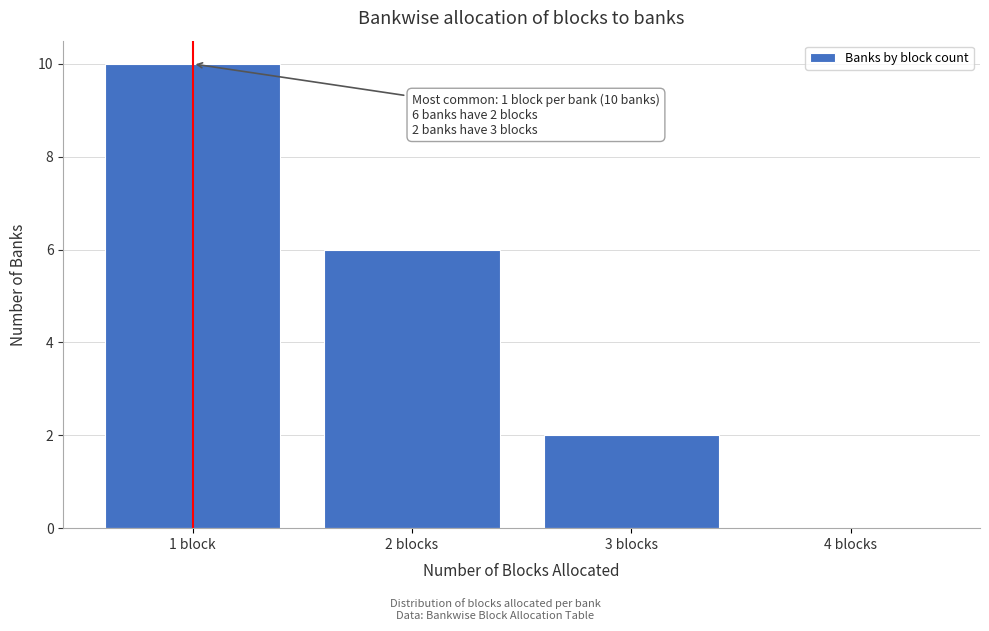

Reading right to left, what are all the values shown in this chart?

4 blocks=0	3 blocks=2	2 blocks=6	1 block=10